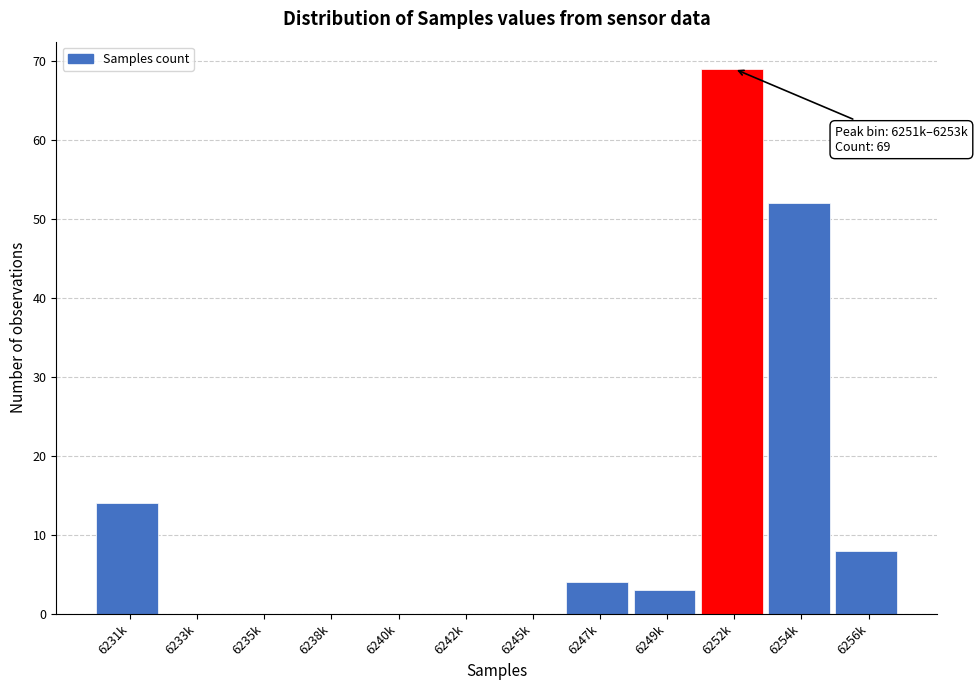

Reading left to right, list all the values displayed in this chart.

6231k=14	6233k=0	6235k=0	6238k=0	6240k=0	6242k=0	6245k=0	6247k=4	6249k=3	6252k=69	6254k=52	6256k=8